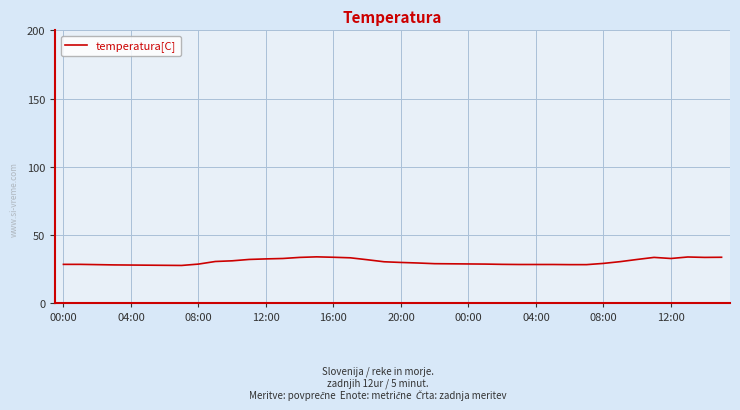

What is the difference between the maximum and minimum values?

6.3